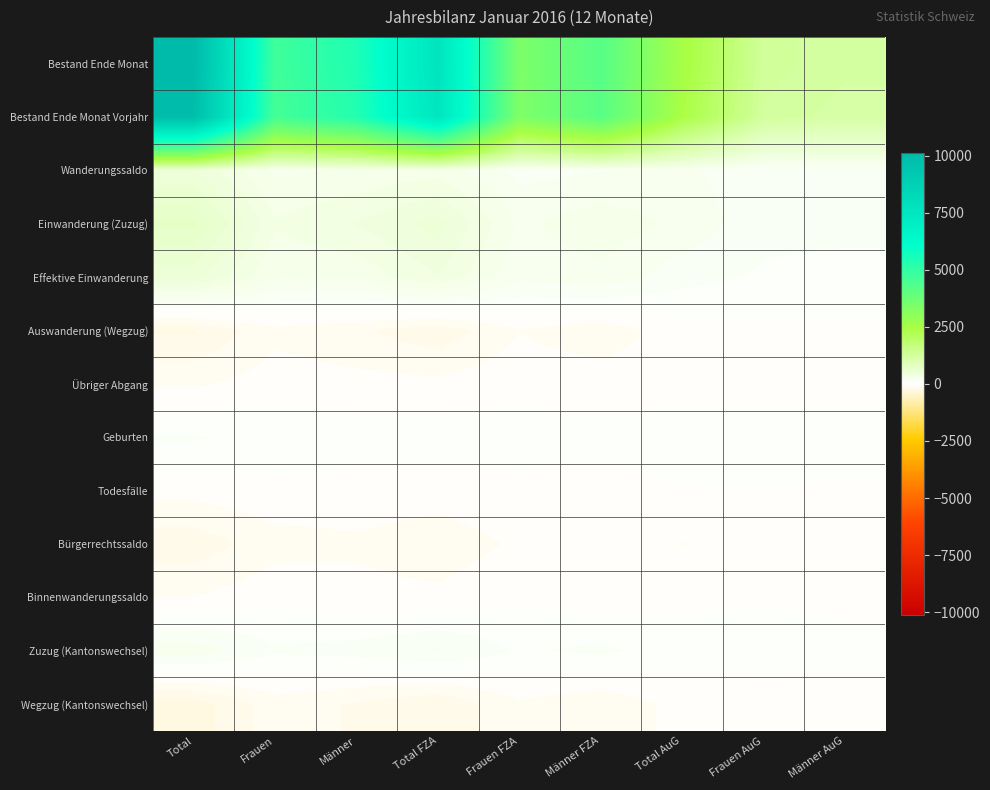

Which label corresponds to the smallest value in the chart?

Total